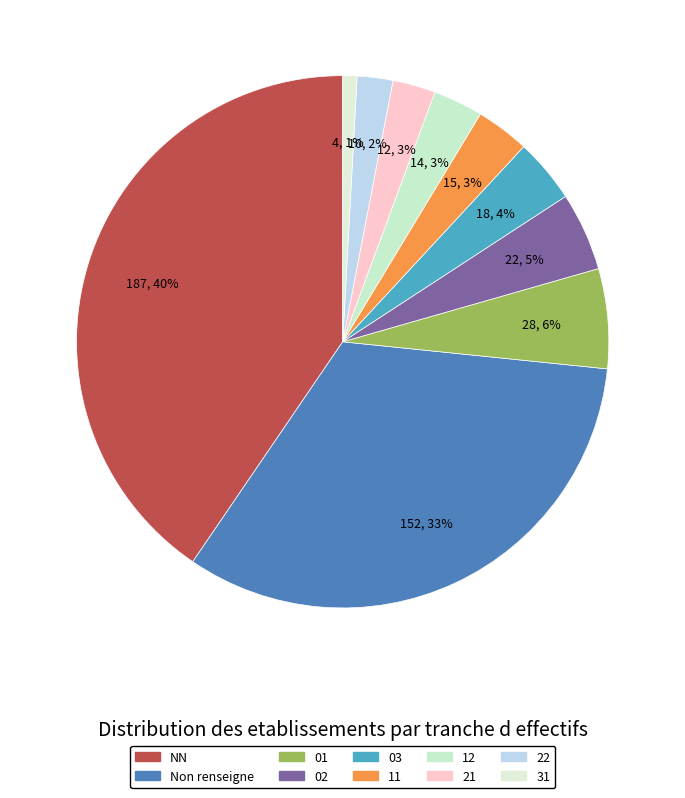

Combined, do 21 and 03 account for over 50%?

No